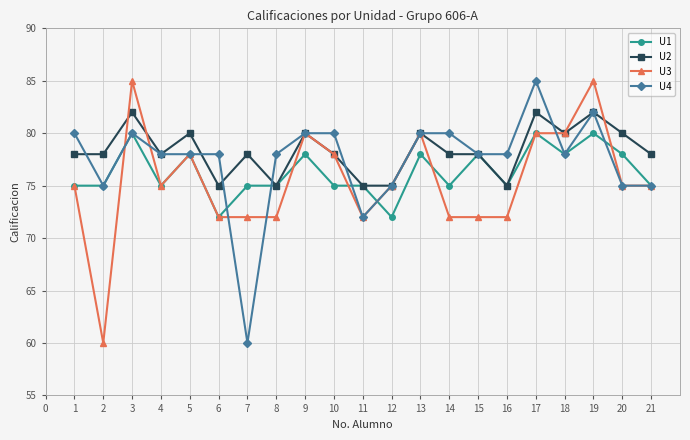

Reading left to right, what are all the values shown in this chart?

U1: 75	75	80	75	78	72	75	75	78	75	75	72	78	75	78	75	80	78	80	78	75
U2: 78	78	82	78	80	75	78	75	80	78	75	75	80	78	78	75	82	80	82	80	78
U3: 75	60	85	75	78	72	72	72	80	78	72	75	80	72	72	72	80	80	85	75	75
U4: 80	75	80	78	78	78	60	78	80	80	72	75	80	80	78	78	85	78	82	75	75